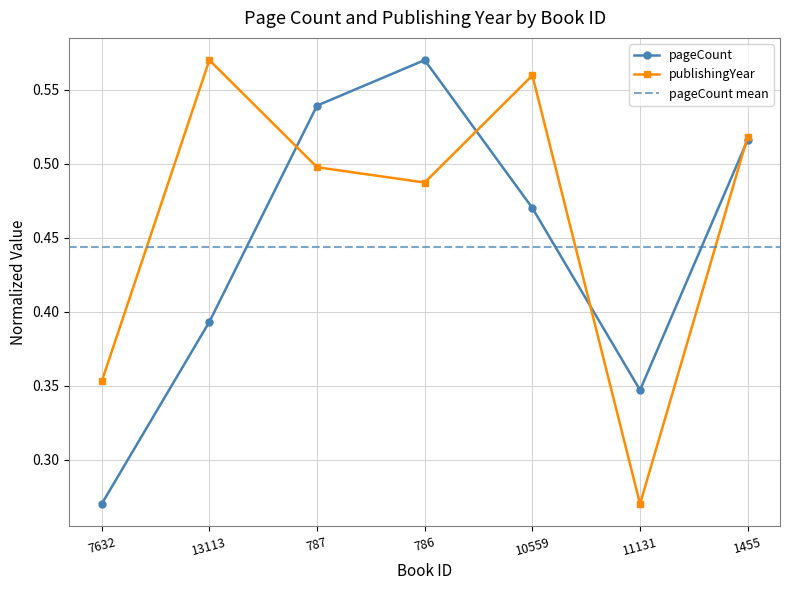

Where do publishingYear and pageCount first cross each other?

13113 and 787